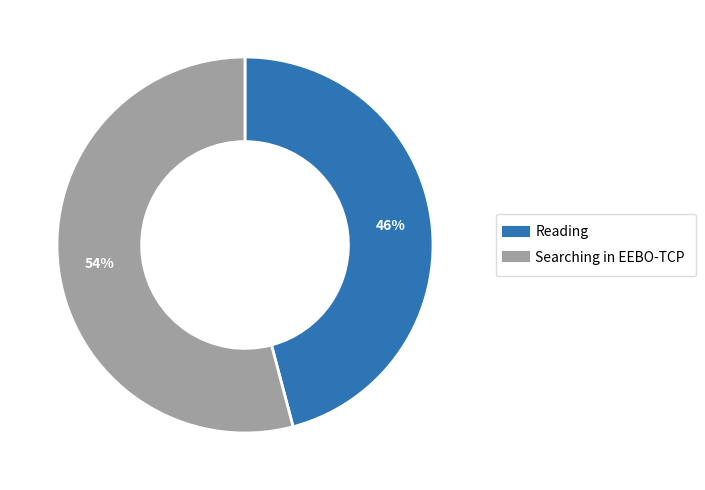

What is the ratio of the value at Searching in EEBO-TCP to the value at Reading?

1.2